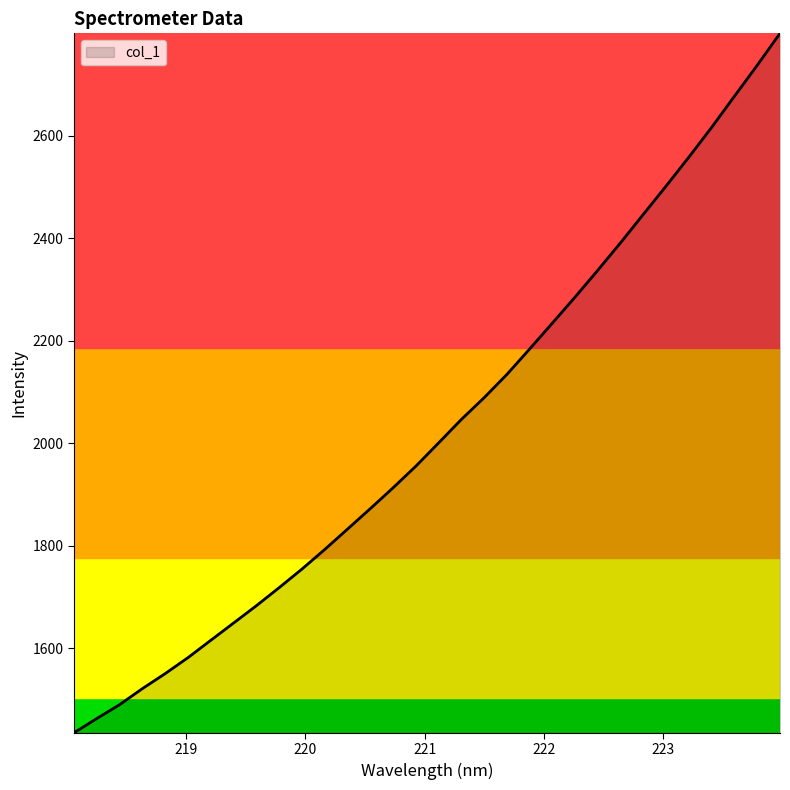

What is the minimum value shown in the chart?

1435.3